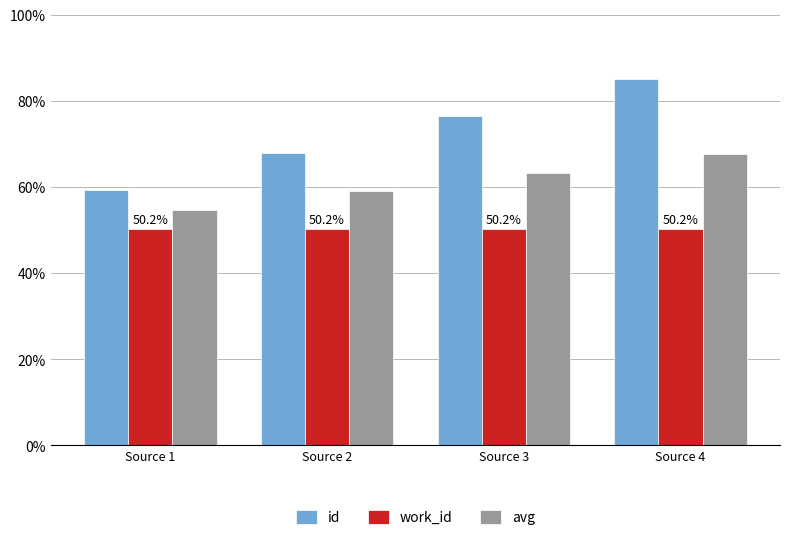

Reading right to left, extract all data points from this chart.

id: 85.0	76.4	67.9	59.3
work_id: 50.2	50.2	50.2	50.2
avg: 67.6	63.3	59.0	54.7